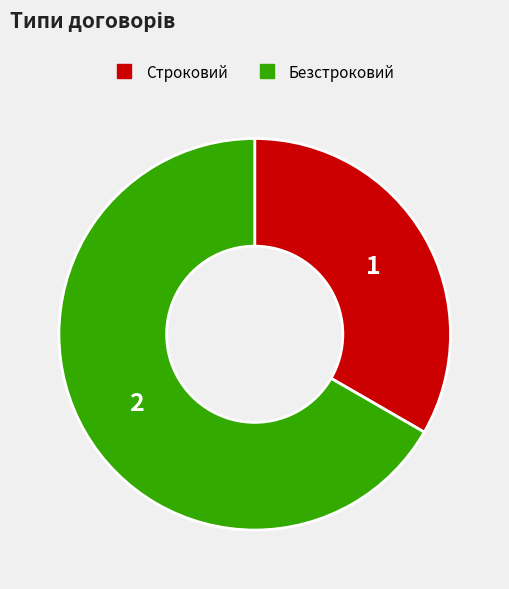

Which category has the biggest portion of the pie?

Безстроковий